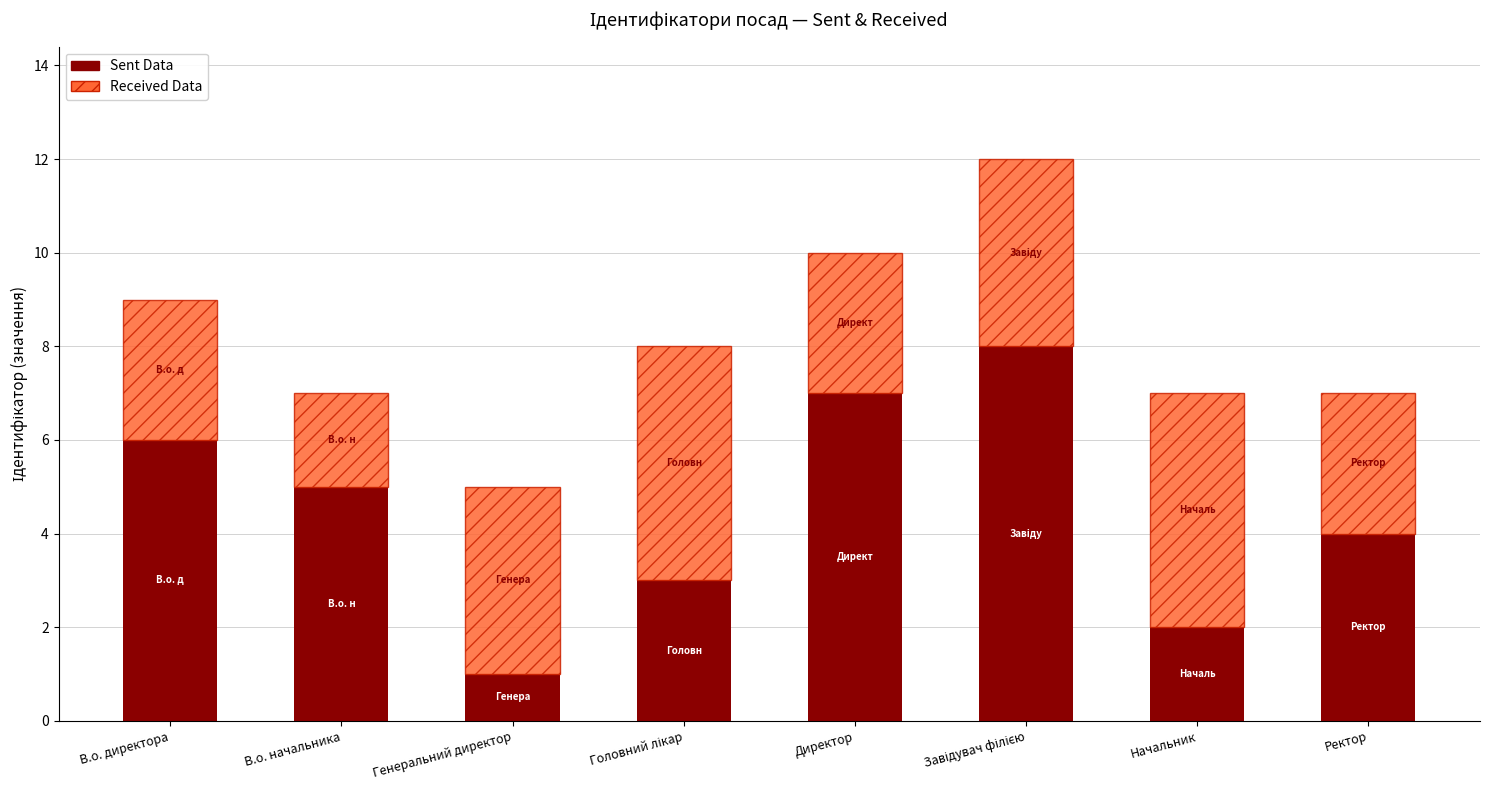

What are all the series names shown in the legend?

Sent Data, Received Data